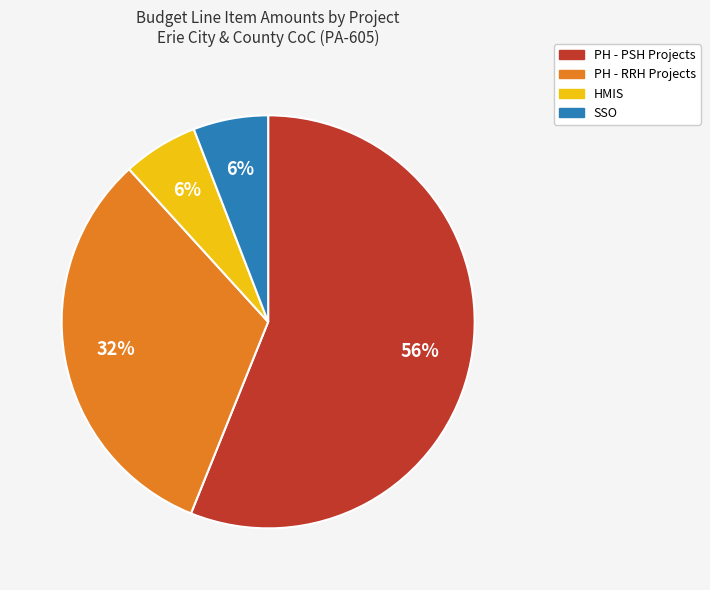

Is there any slice that represents more than half of the pie?

Yes